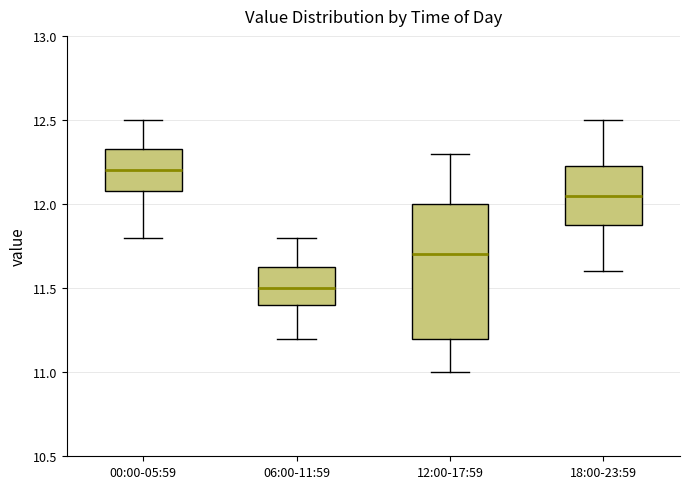

Reading left to right, read every box against the y-axis: the position of its median line, the range the box covers, and the ends of its whiskers. The values are not printed on the chart, so give them approximately, as read against the axis.

00:00-05:59: median 12.20, box 12.10 to 12.35, whiskers 11.80 to 12.50
06:00-11:59: median 11.50, box 11.40 to 11.65, whiskers 11.20 to 11.80
12:00-17:59: median 11.70, box 11.20 to 12.00, whiskers 11.00 to 12.30
18:00-23:59: median 12.05, box 11.90 to 12.25, whiskers 11.60 to 12.50